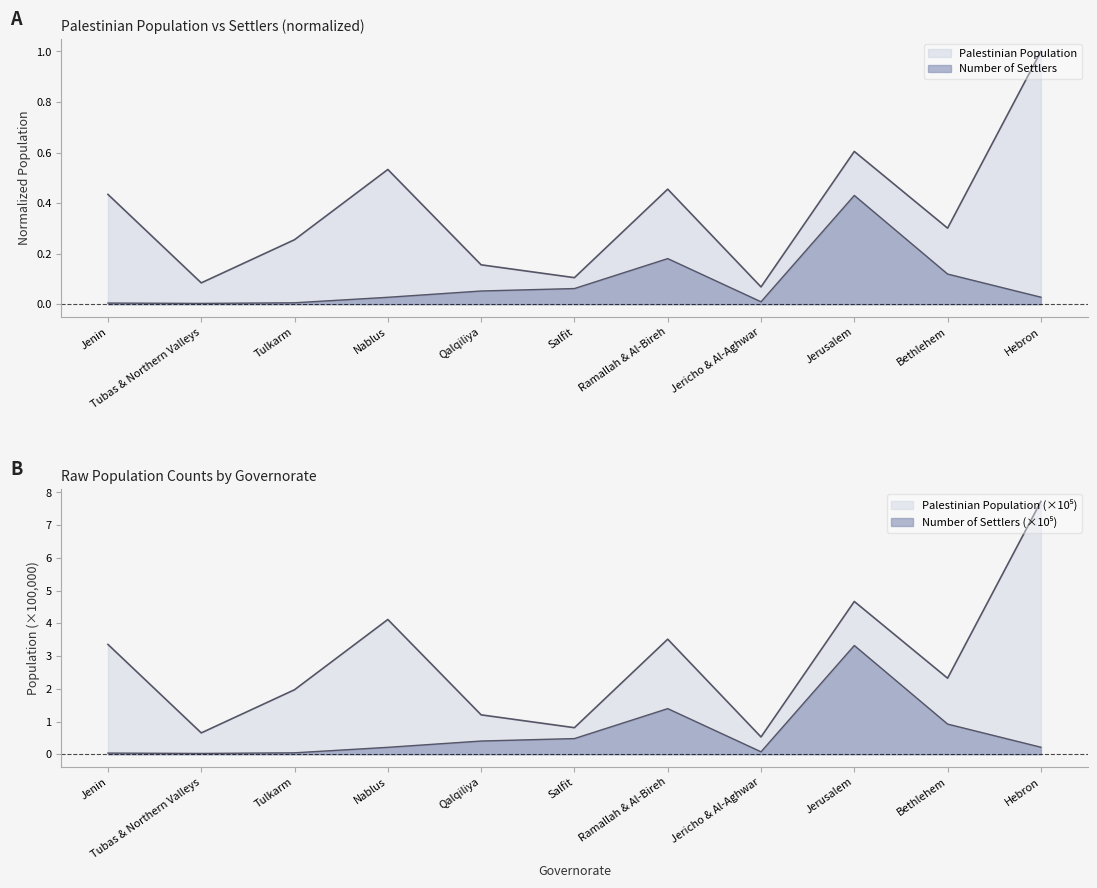

How many interior local valleys does the Palestinian Population series have?

4